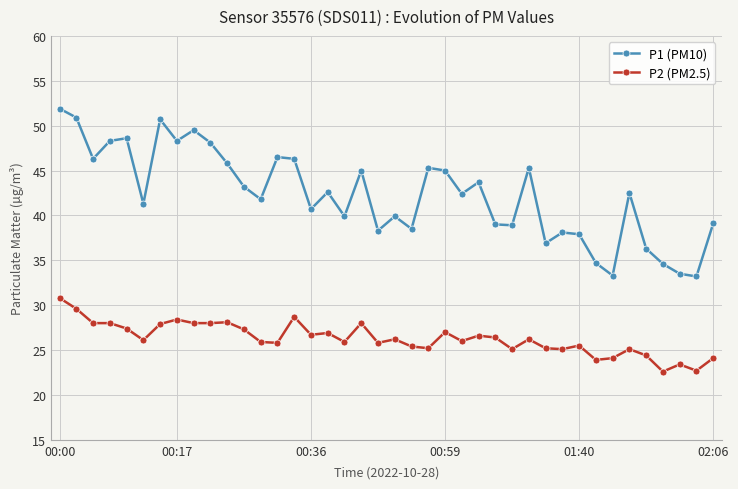

What are all the series names shown in the legend?

P1 (PM10), P2 (PM2.5)